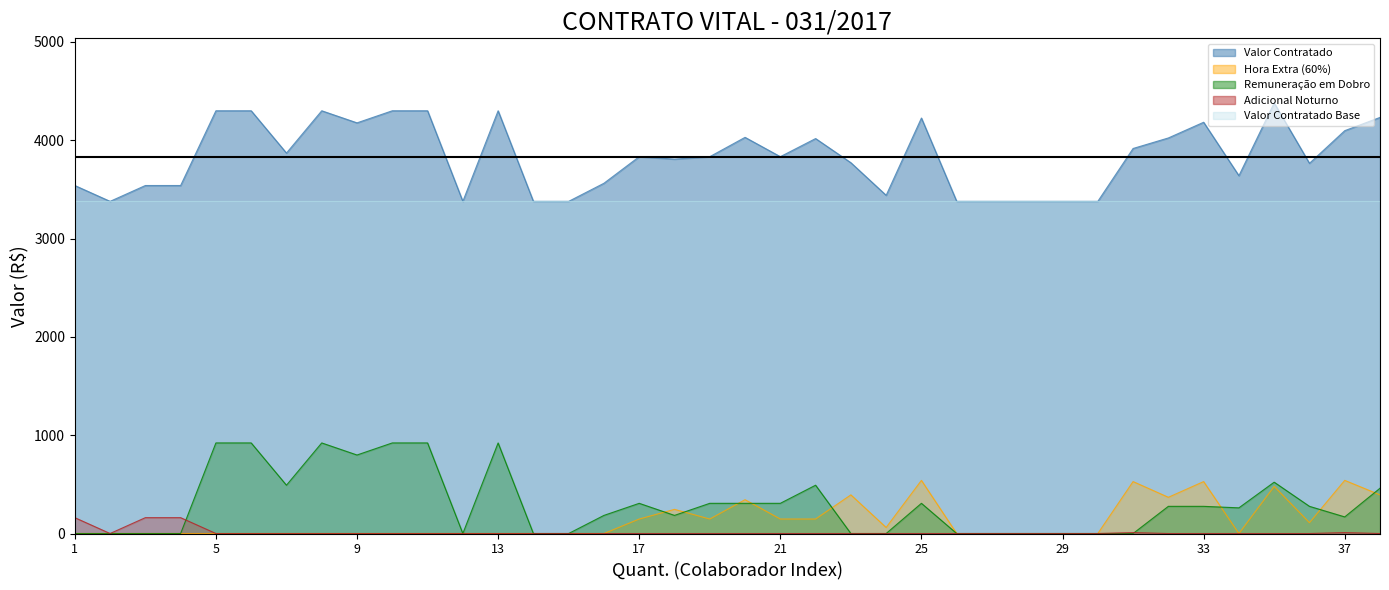

Does the chart display data point markers on the line(s)?

No